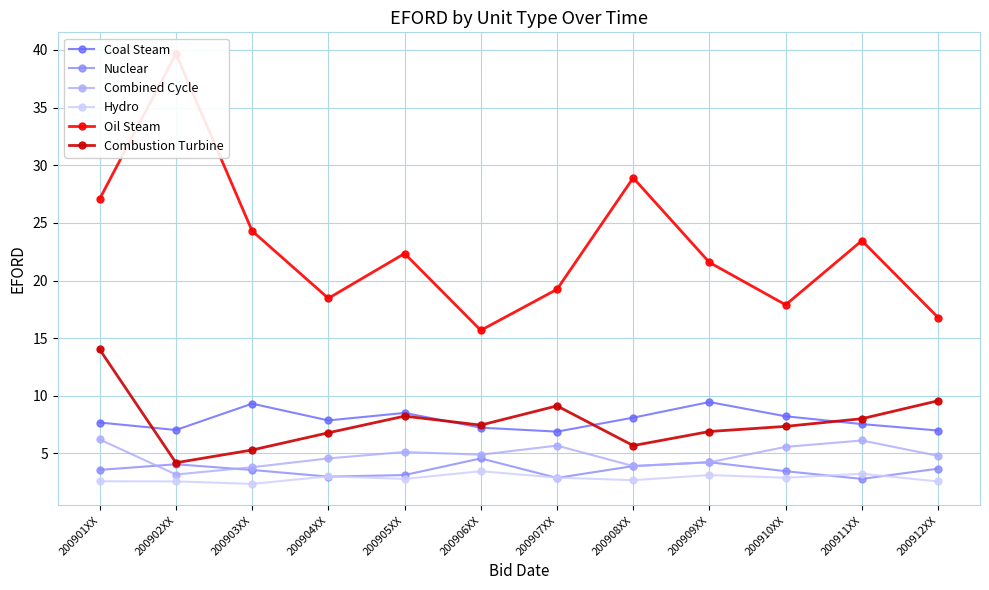

Is it true that Combined Cycle equals 8.9 at 200911XX?

False